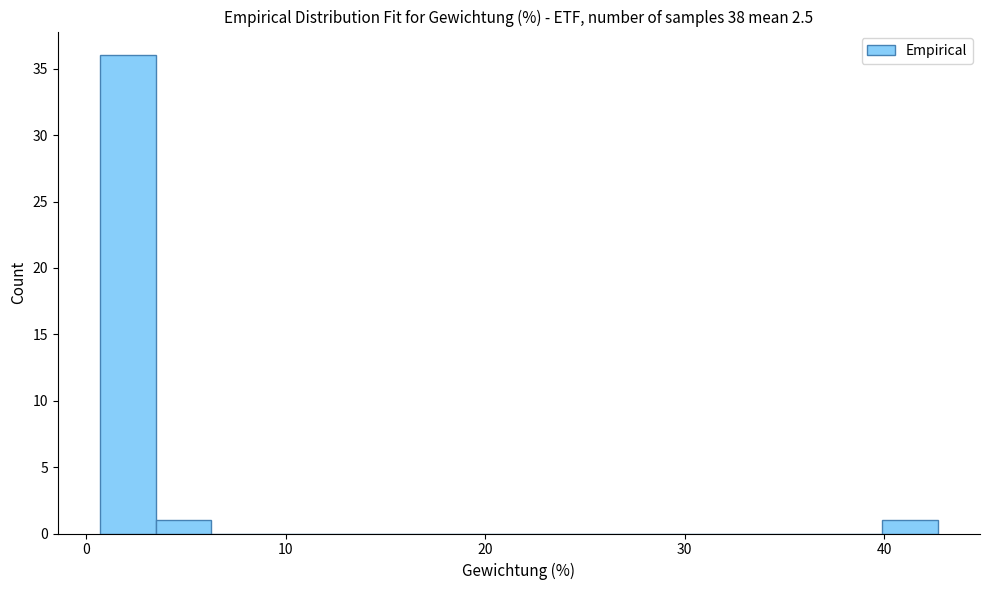

Read against the x-axis, roughly where is the centre of the tallest bar?

2